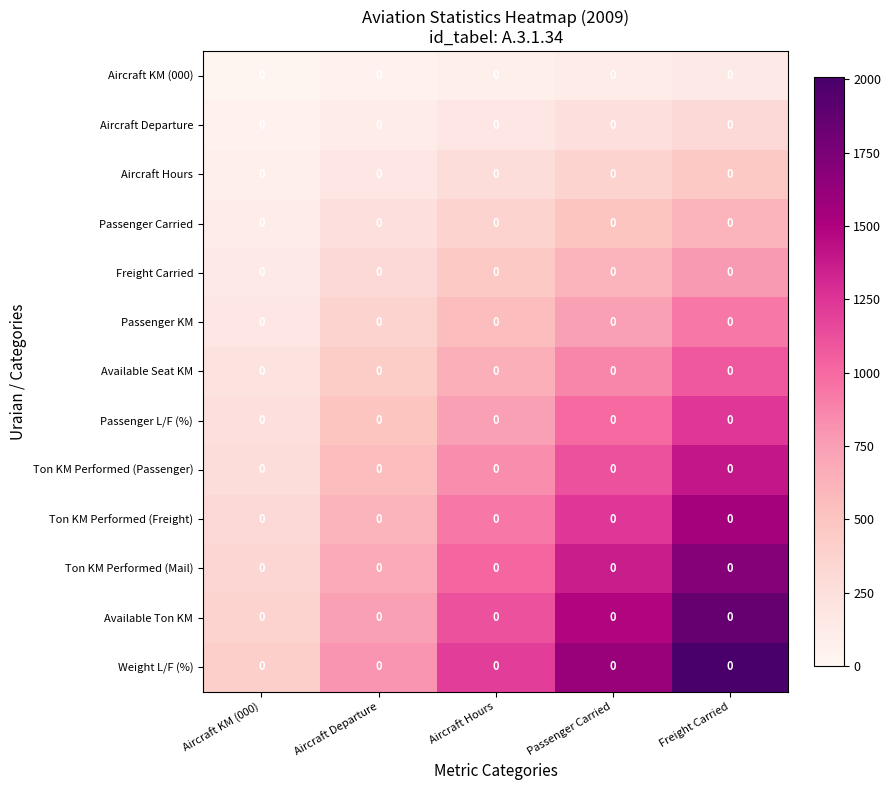

Reading right to left, what are all the values shown in this chart?

Aircraft KM (000): Freight Carried=0.0	Passenger Carried=0.0	Aircraft Hours=0.0	Aircraft Departure=0.0	Aircraft KM (000)=0.0
Aircraft Departure: Freight Carried=0.0	Passenger Carried=0.0	Aircraft Hours=0.0	Aircraft Departure=0.0	Aircraft KM (000)=0.0
Aircraft Hours: Freight Carried=0.0	Passenger Carried=0.0	Aircraft Hours=0.0	Aircraft Departure=0.0	Aircraft KM (000)=0.0
Passenger Carried: Freight Carried=0.0	Passenger Carried=0.0	Aircraft Hours=0.0	Aircraft Departure=0.0	Aircraft KM (000)=0.0
Freight Carried: Freight Carried=0.0	Passenger Carried=0.0	Aircraft Hours=0.0	Aircraft Departure=0.0	Aircraft KM (000)=0.0
Passenger KM: Freight Carried=0.0	Passenger Carried=0.0	Aircraft Hours=0.0	Aircraft Departure=0.0	Aircraft KM (000)=0.0
Available Seat KM: Freight Carried=0.0	Passenger Carried=0.0	Aircraft Hours=0.0	Aircraft Departure=0.0	Aircraft KM (000)=0.0
Passenger L/F (%): Freight Carried=0.0	Passenger Carried=0.0	Aircraft Hours=0.0	Aircraft Departure=0.0	Aircraft KM (000)=0.0
Ton KM Performed (Passenger): Freight Carried=0.0	Passenger Carried=0.0	Aircraft Hours=0.0	Aircraft Departure=0.0	Aircraft KM (000)=0.0
Ton KM Performed (Freight): Freight Carried=0.0	Passenger Carried=0.0	Aircraft Hours=0.0	Aircraft Departure=0.0	Aircraft KM (000)=0.0
Ton KM Performed (Mail): Freight Carried=0.0	Passenger Carried=0.0	Aircraft Hours=0.0	Aircraft Departure=0.0	Aircraft KM (000)=0.0
Available Ton KM: Freight Carried=0.0	Passenger Carried=0.0	Aircraft Hours=0.0	Aircraft Departure=0.0	Aircraft KM (000)=0.0
Weight L/F (%): Freight Carried=0.0	Passenger Carried=0.0	Aircraft Hours=0.0	Aircraft Departure=0.0	Aircraft KM (000)=0.0